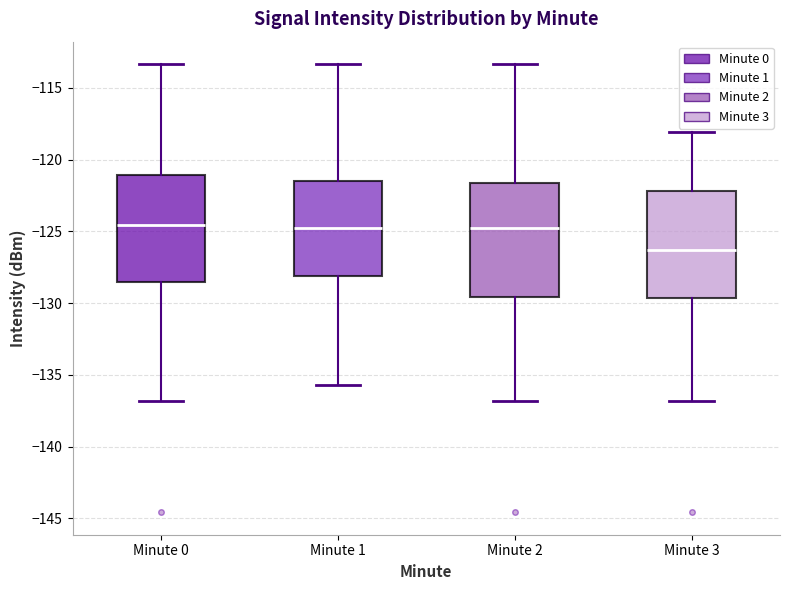

Reading left to right, transcribe this box plot: for each box, give where its median line is, the range the box spans, and where its two whiskers end, as read against the y-axis. The values are not printed on the chart, so give them approximately, as read against the axis.

Minute 0: median -124.5, box -128.5 to -121.0, whiskers -137.0 to -113.5
Minute 1: median -125.0, box -128.0 to -121.5, whiskers -135.5 to -113.5
Minute 2: median -125.0, box -129.5 to -121.5, whiskers -137.0 to -113.5
Minute 3: median -126.5, box -129.5 to -122.0, whiskers -137.0 to -118.0